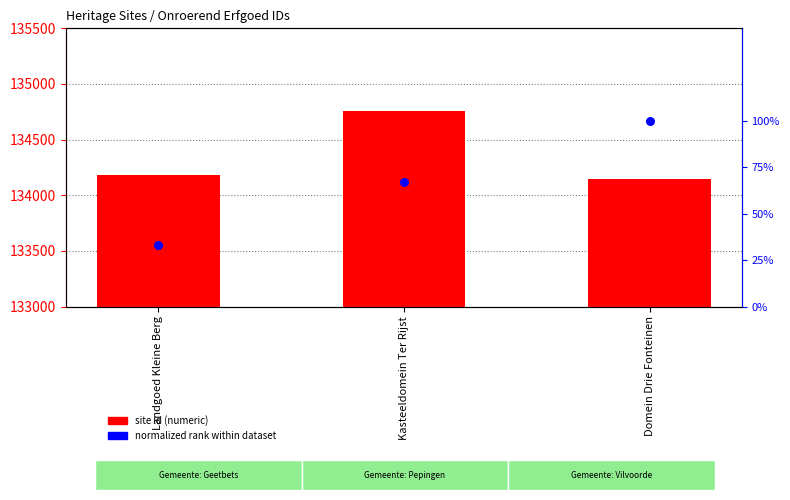

Which series has the largest total across all categories?

site id (numeric)